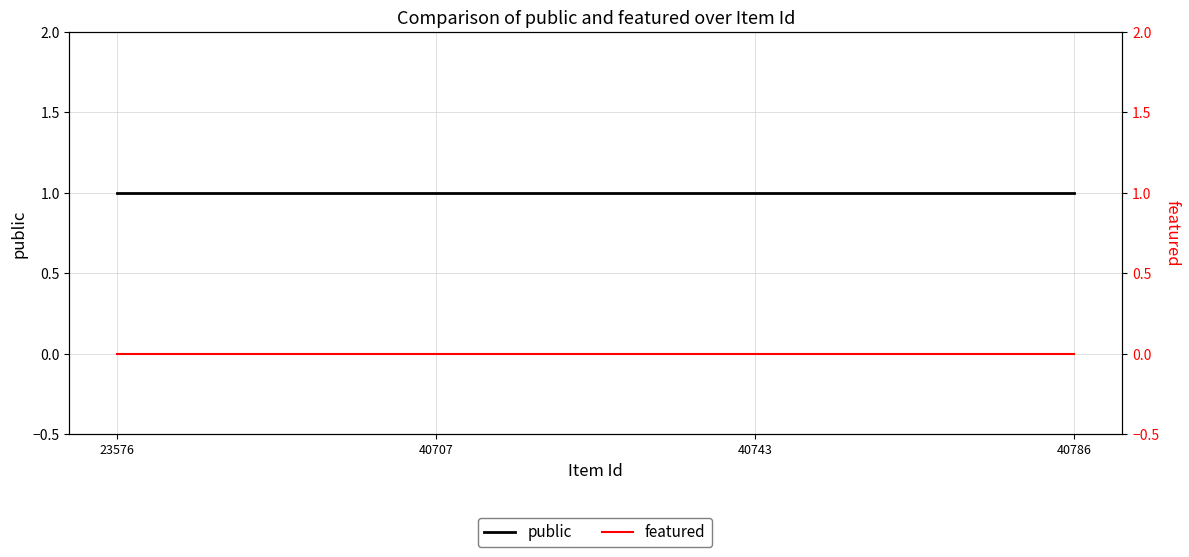

Which series has the widest spread of values?

public